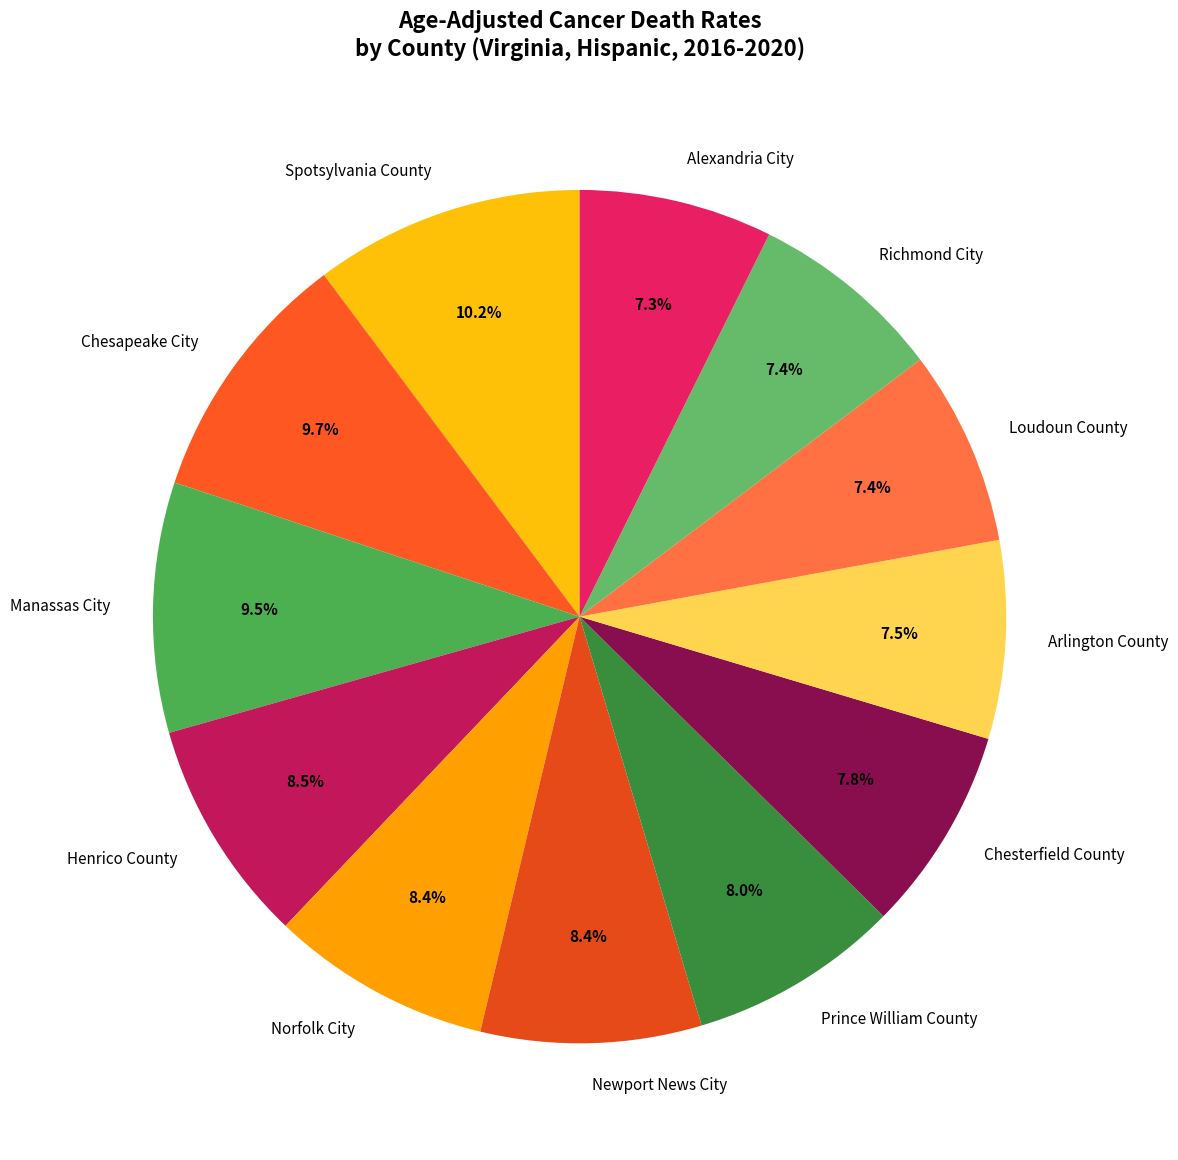

What percentage is the Norfolk City slice, to the nearest percent?

8%